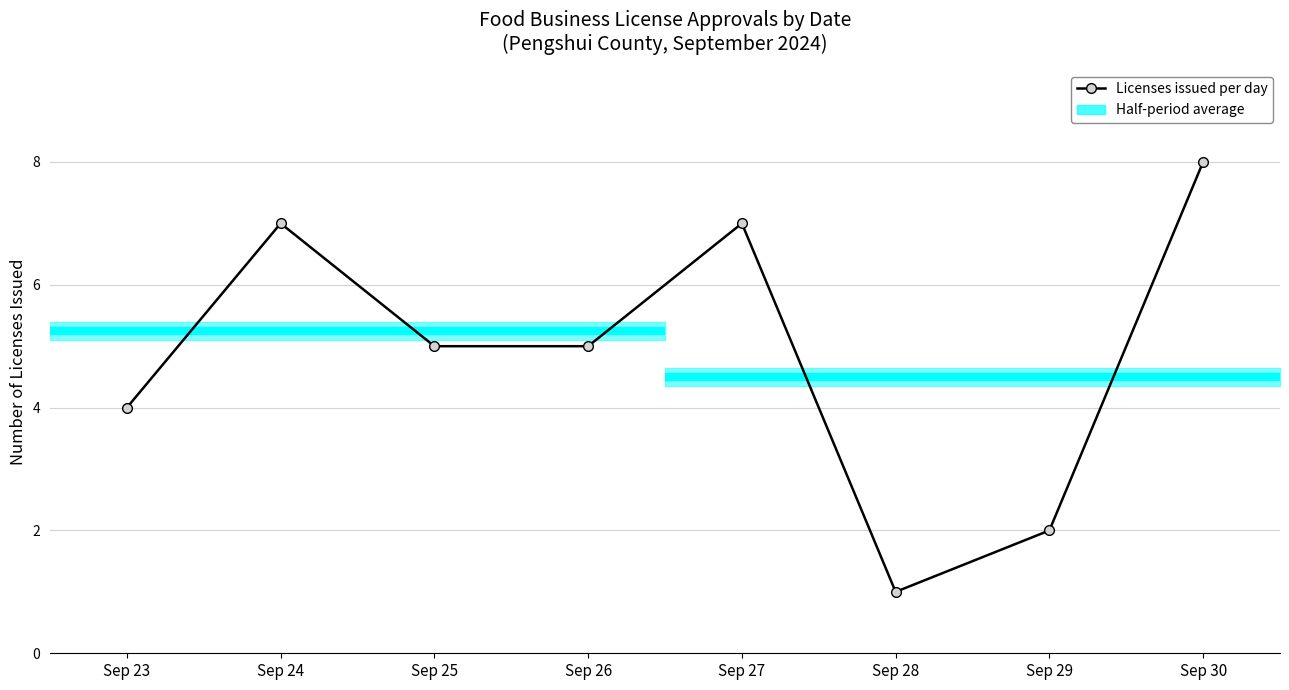

At which label is the value closest to 4?

Sep 23